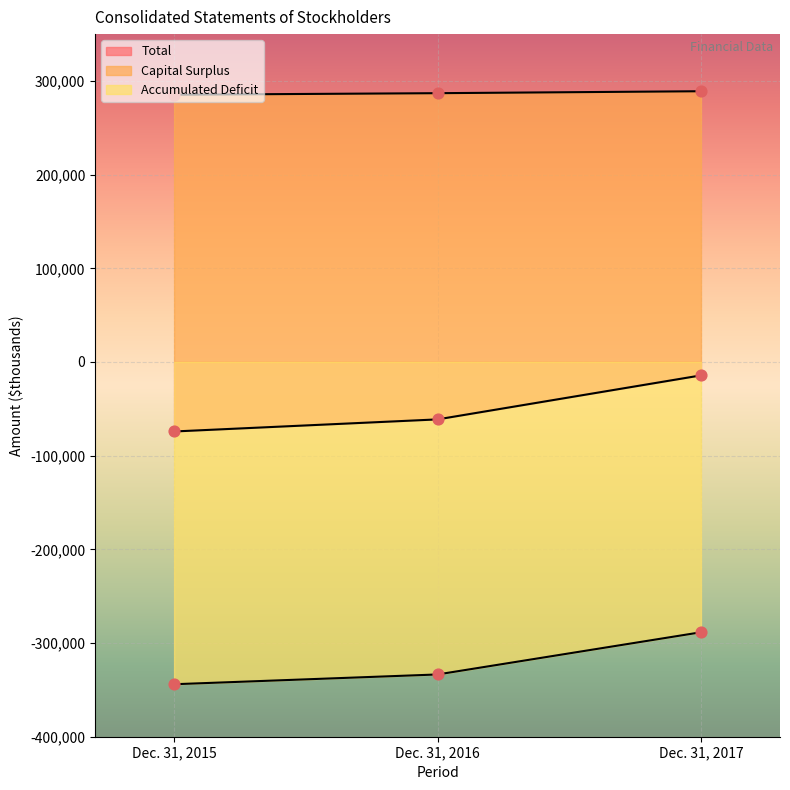

At which category is the sum across all series the highest?

Dec. 31, 2017